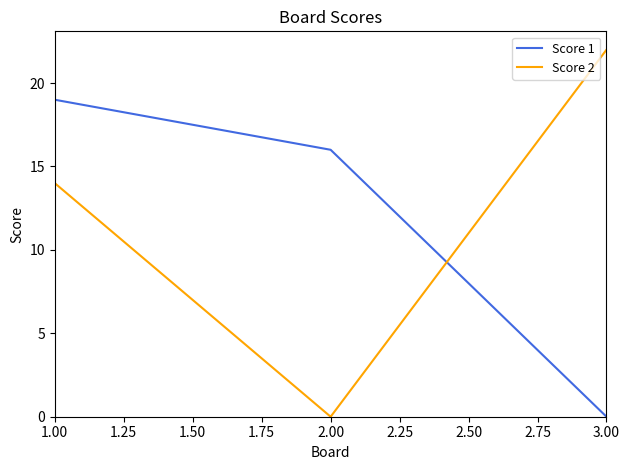

Count the number of data series in this chart.

2